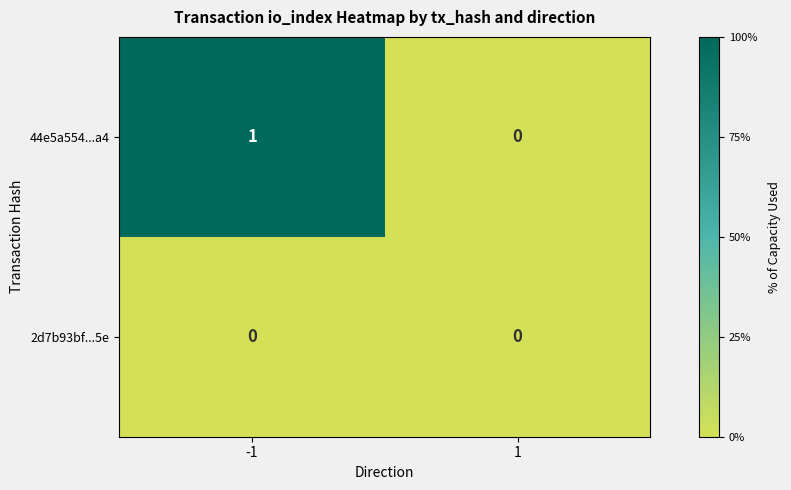

Which series has the largest range (max minus min)?

44e5a554...a4